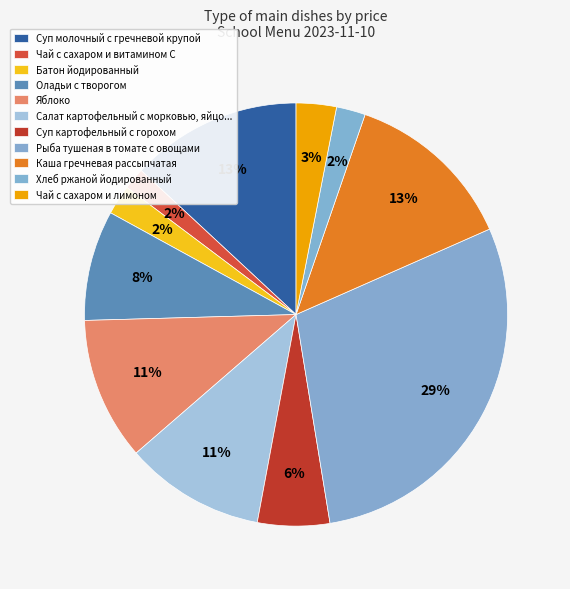

Is there any slice that represents more than half of the pie?

No